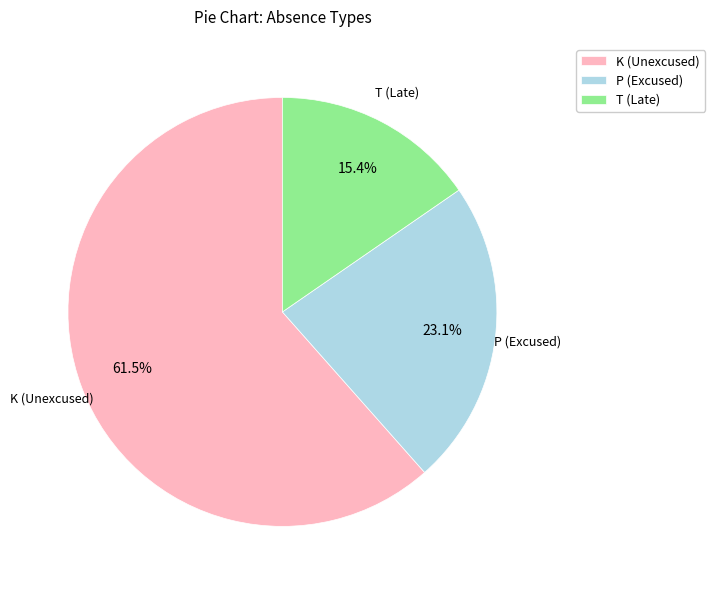

Rank the categories by value from highest to lowest.

K, P, T